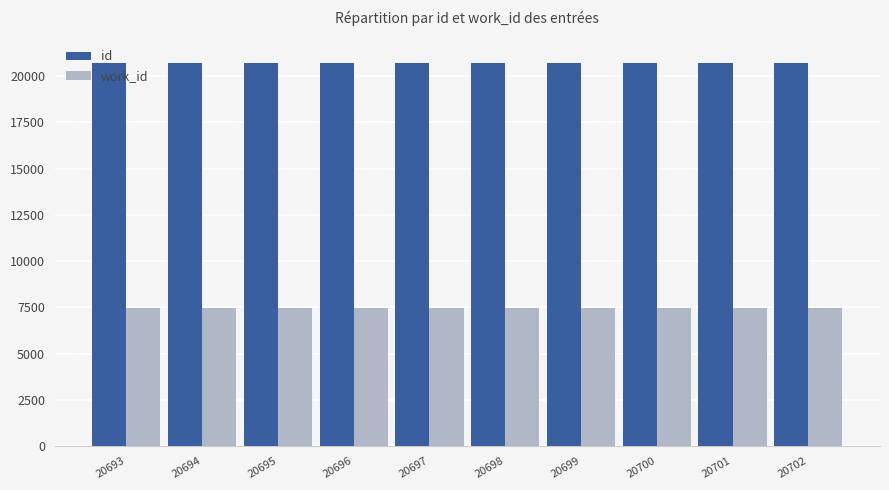

The id series shows 6103 at 20696. True or false?

False